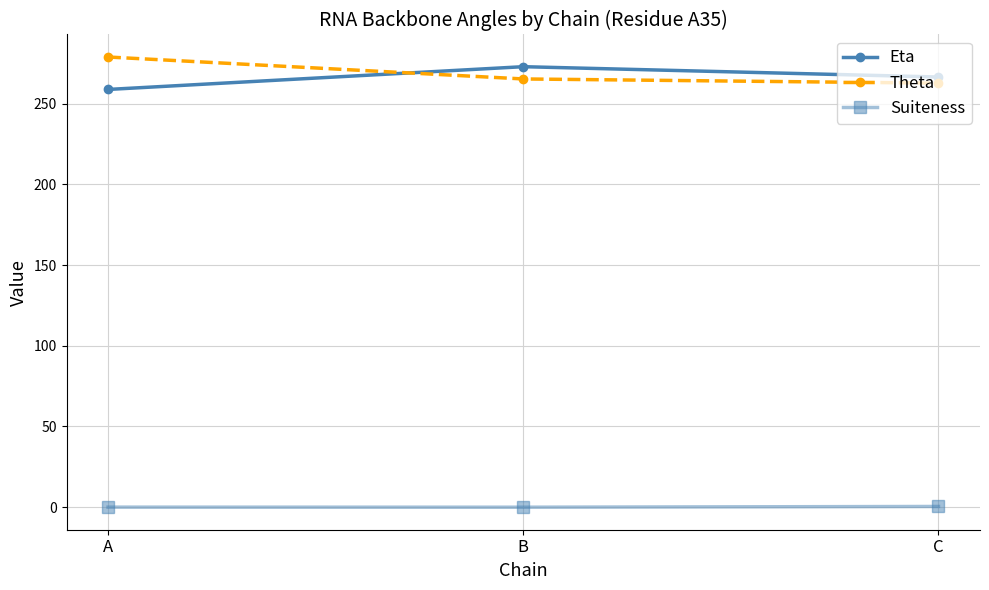

What are all the series names shown in the legend?

Eta, Theta, Suiteness